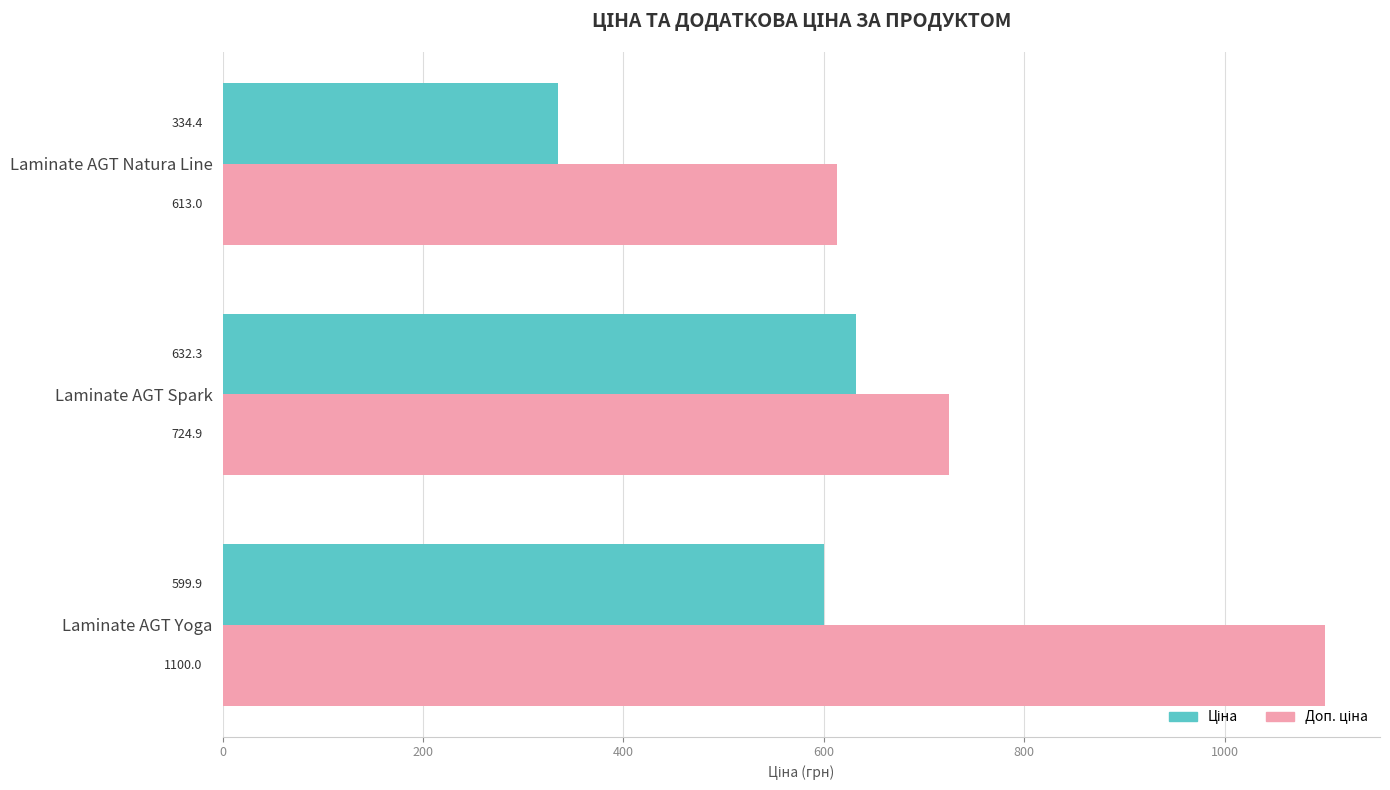

Which label corresponds to the largest value in the chart?

Laminate AGT Yoga